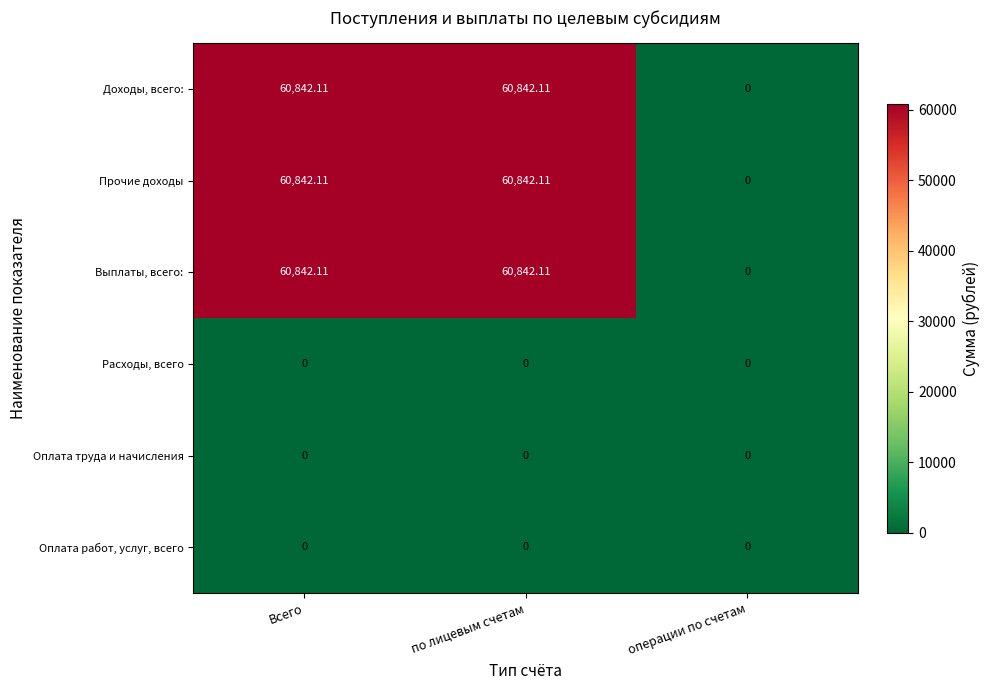

Where is Выплаты, всего: nearest to the value 30421?

операции по счетам